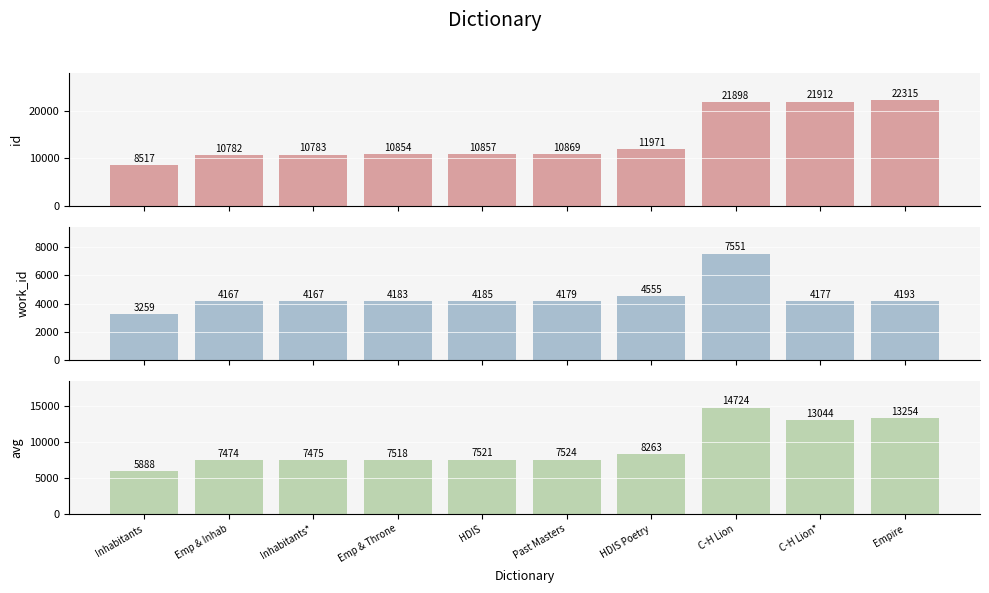

Rank the categories by id value from highest to lowest.

Empire, C-H Lion*, C-H Lion, HDIS Poetry, Past Masters, HDIS, Emp & Throne, Inhabitants*, Emp & Inhab, Inhabitants